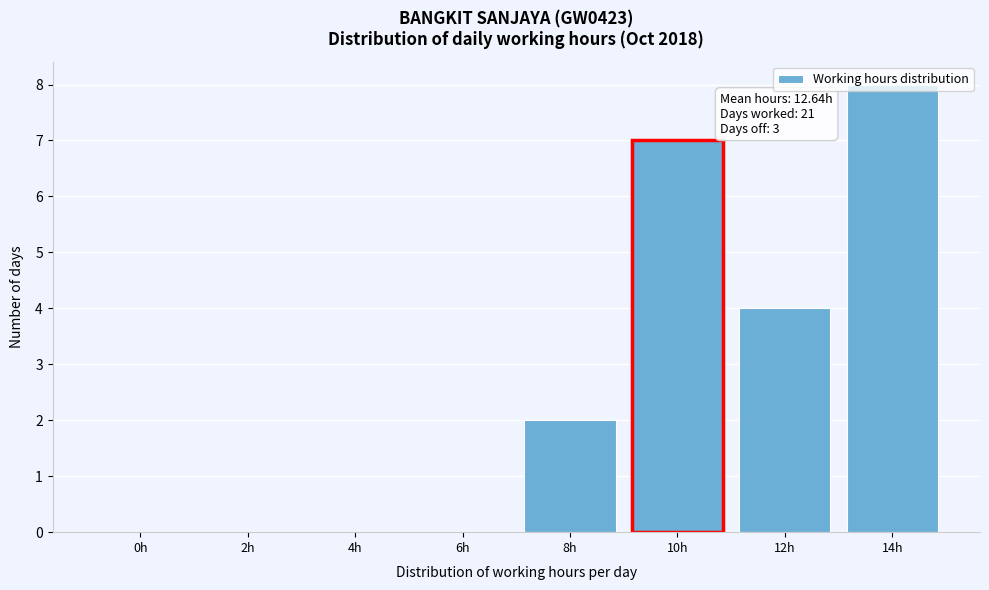

At which category does the chart reach its peak across all series?

14h